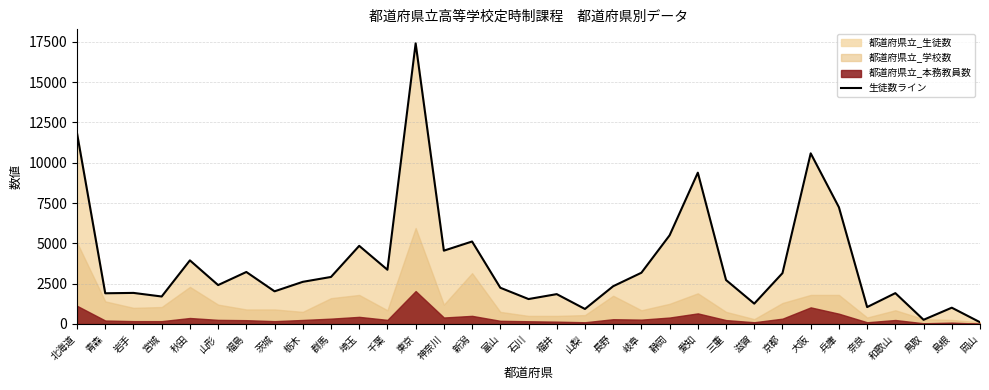

At which category does the data reach its first local valley?

青森